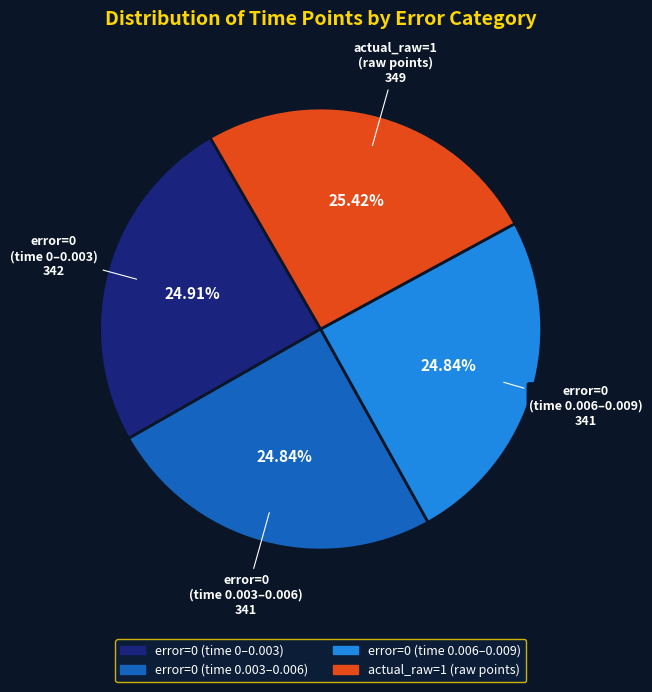

Does any single category account for the majority?

No